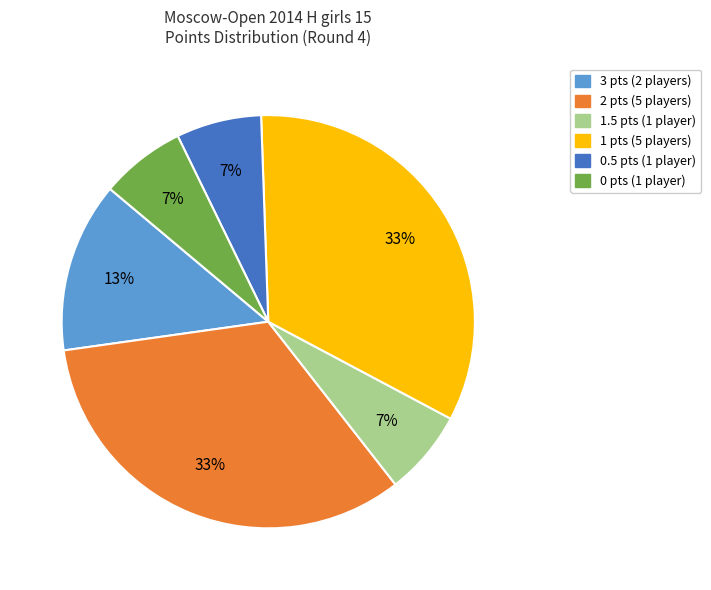

Is there any slice that represents more than half of the pie?

No